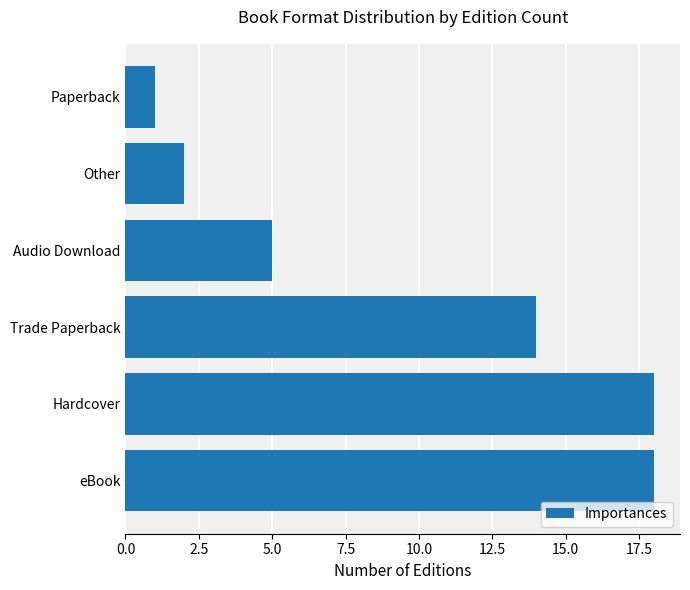

What is the smallest value displayed?

1